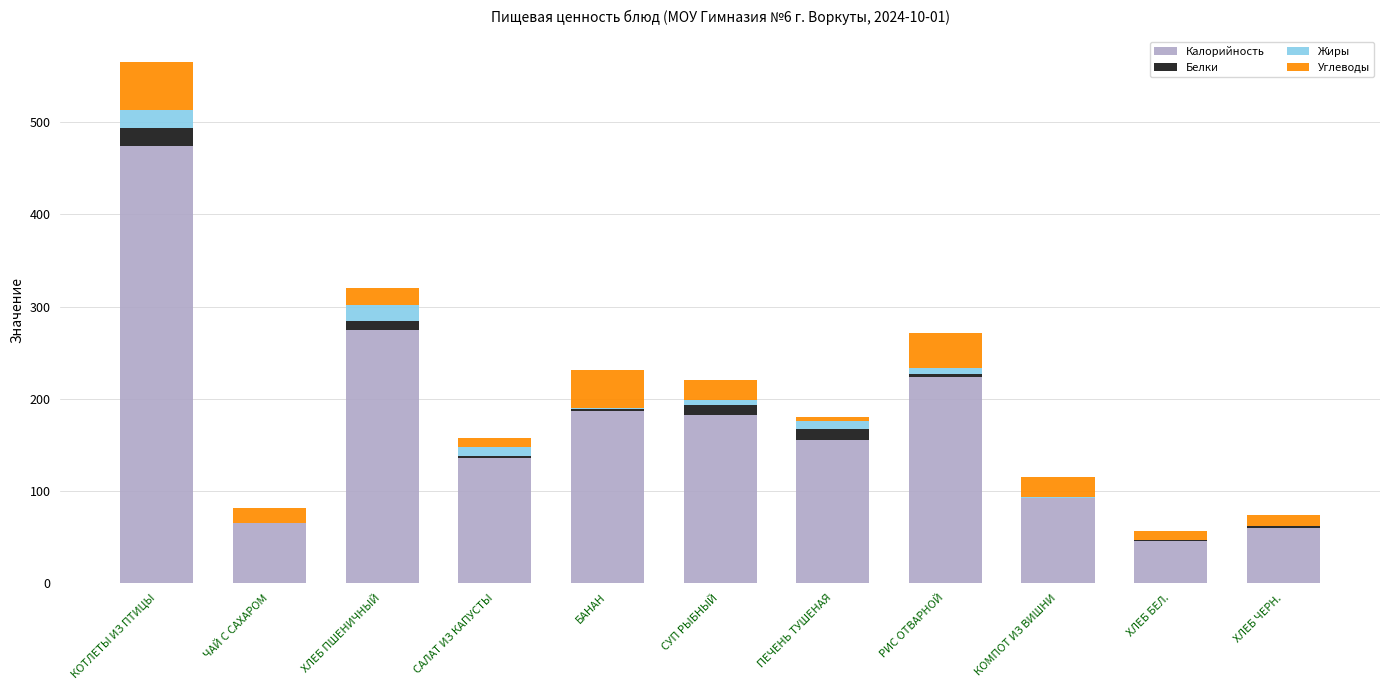

What is the sum of all Калорийность values?

1893.7